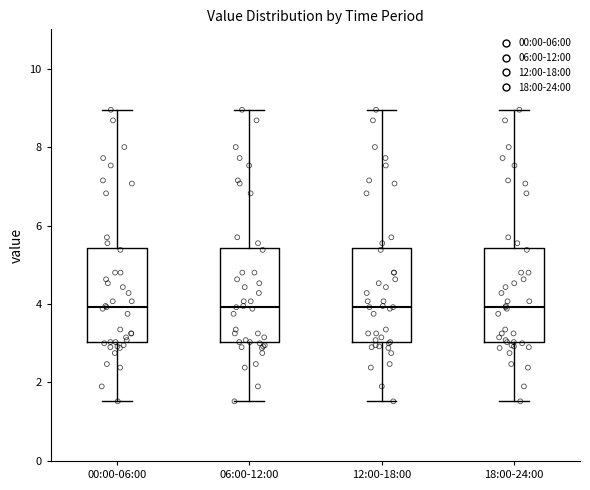

Reading left to right, read every box against the y-axis: the position of its median line, the range the box covers, and the ends of its whiskers. The values are not printed on the chart, so give them approximately, as read against the axis.

00:00-06:00: median 4.0, box 3.0 to 5.4, whiskers 1.6 to 9.0
06:00-12:00: median 4.0, box 3.0 to 5.4, whiskers 1.6 to 9.0
12:00-18:00: median 4.0, box 3.0 to 5.4, whiskers 1.6 to 9.0
18:00-24:00: median 4.0, box 3.0 to 5.4, whiskers 1.6 to 9.0